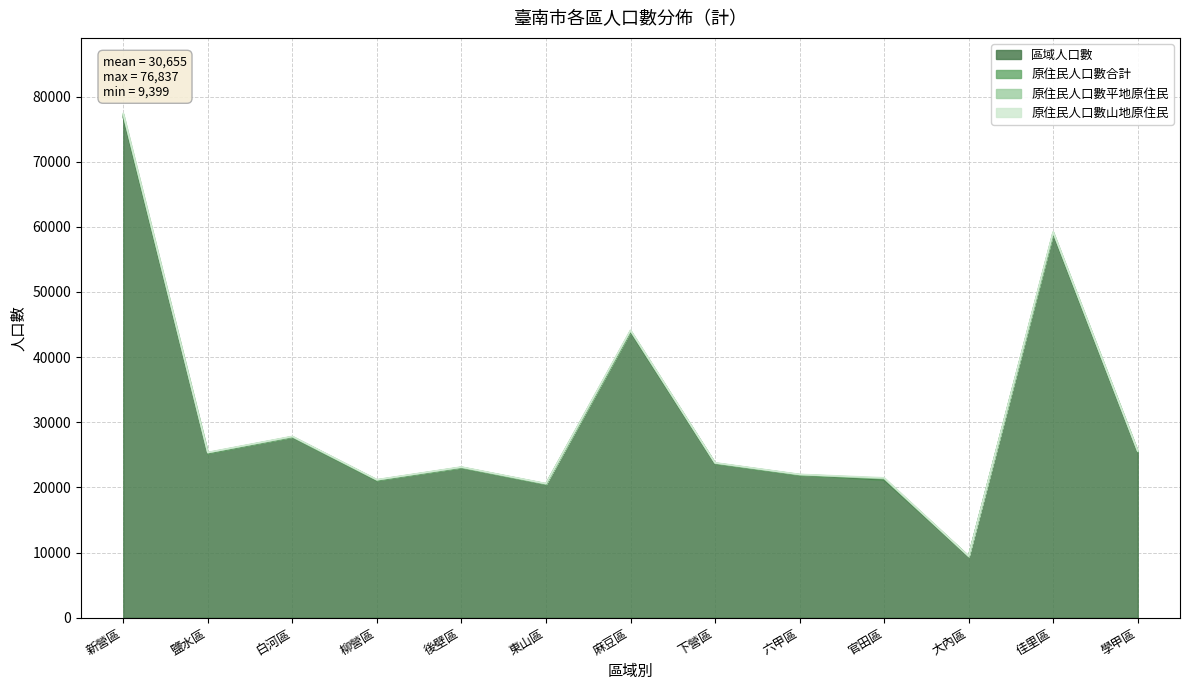

What is the difference between the 原住民人口數合計 values at 東山區 and 學甲區?

22